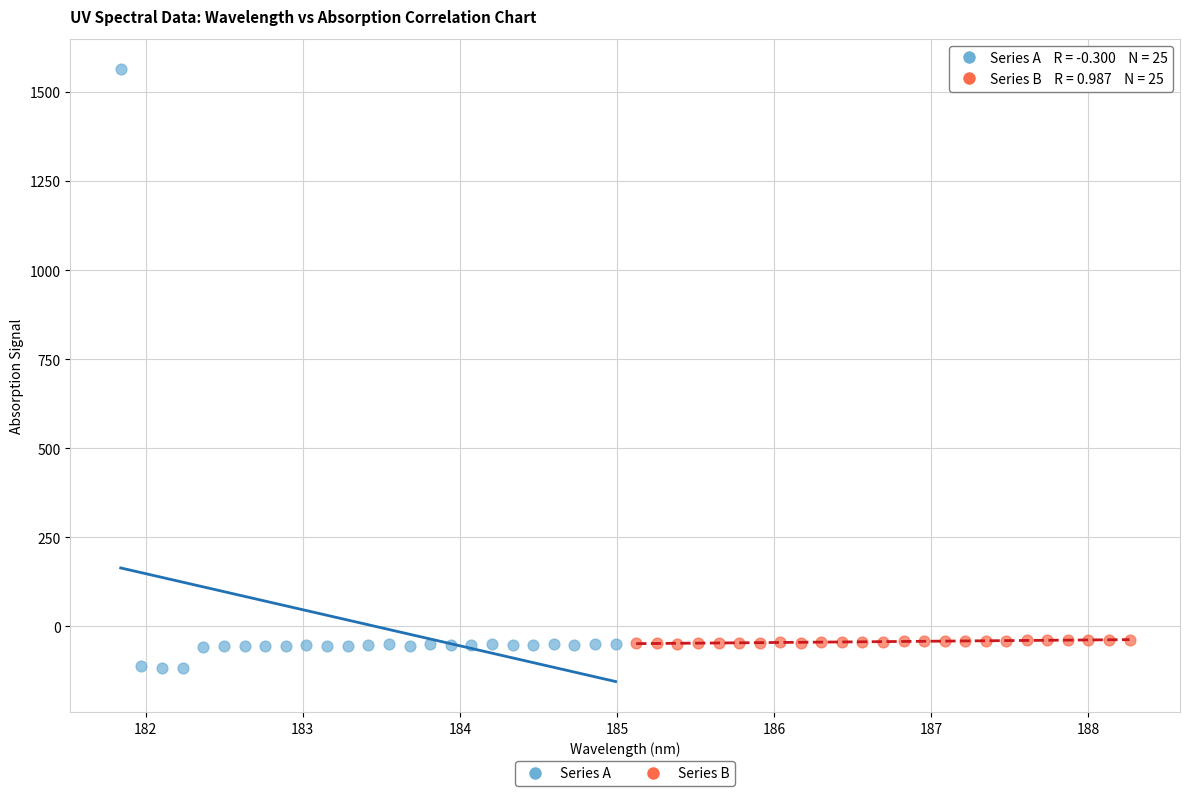

Which series has the largest Y range (max minus min)?

Series A